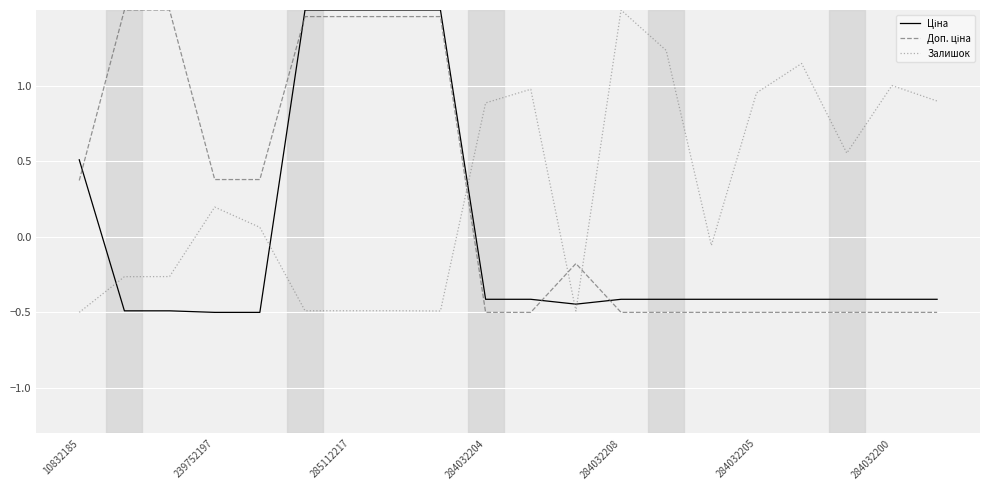

What is the minimum value shown in the chart?

-0.5